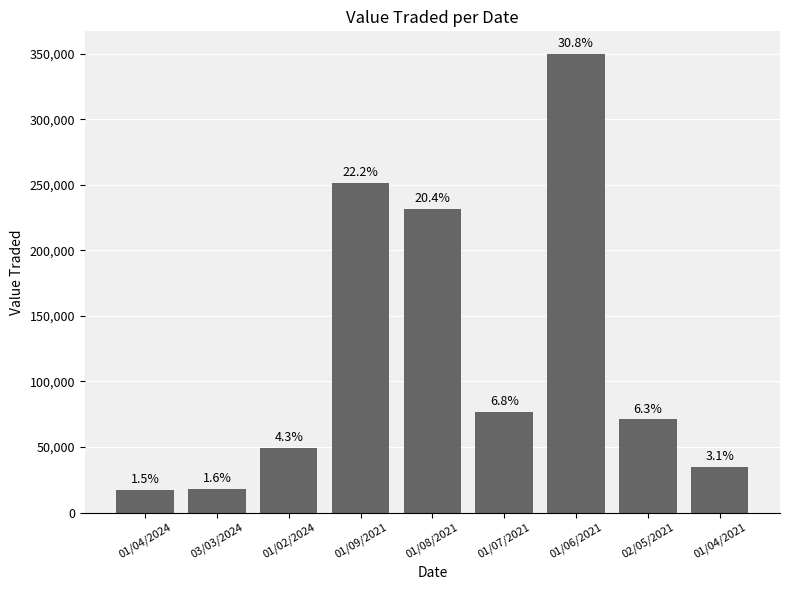

The chart shows a value of 28432 at 01/04/2024. True or false?

False